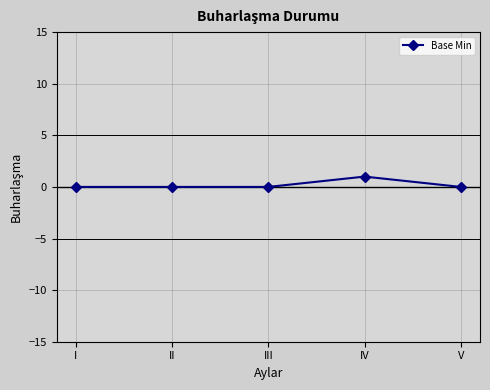

The chart shows a value of 0 at I. True or false?

True